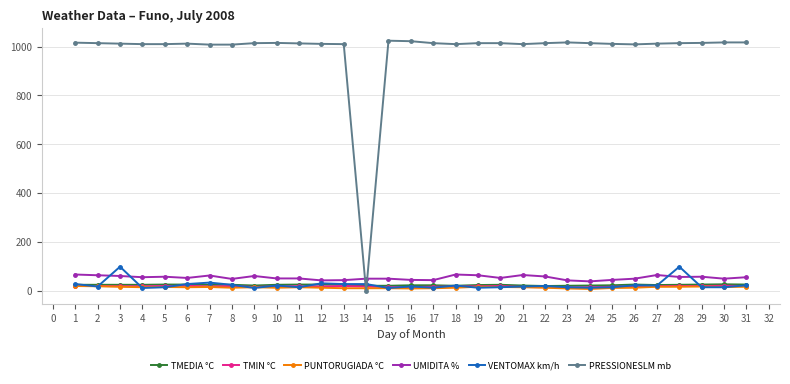

The value of PRESSIONESLM mb at 7 is 1008. True or false?

True